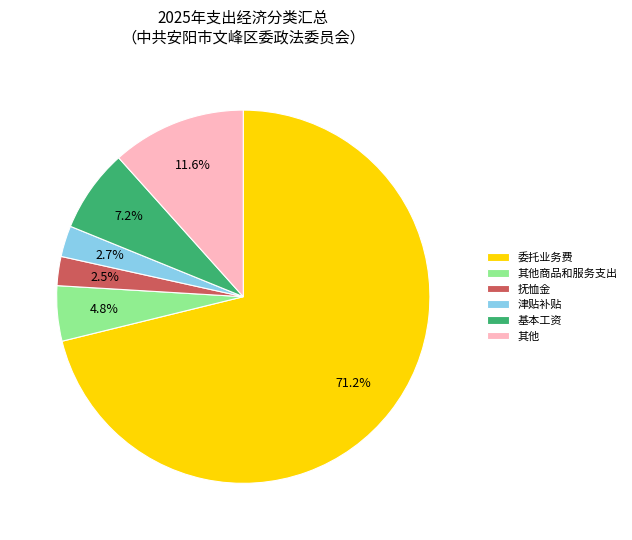

What portion of the pie excludes 委托业务费?

28.8%